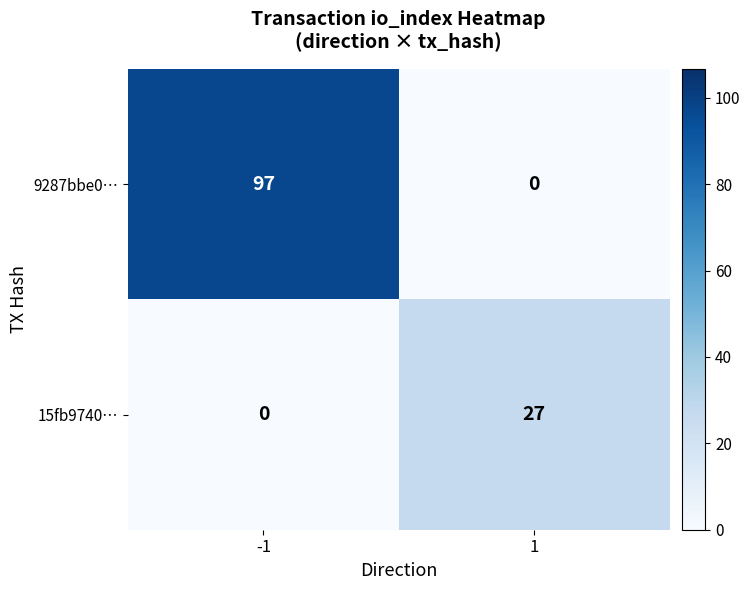

Which series has the largest range (max minus min)?

9287bbe0…